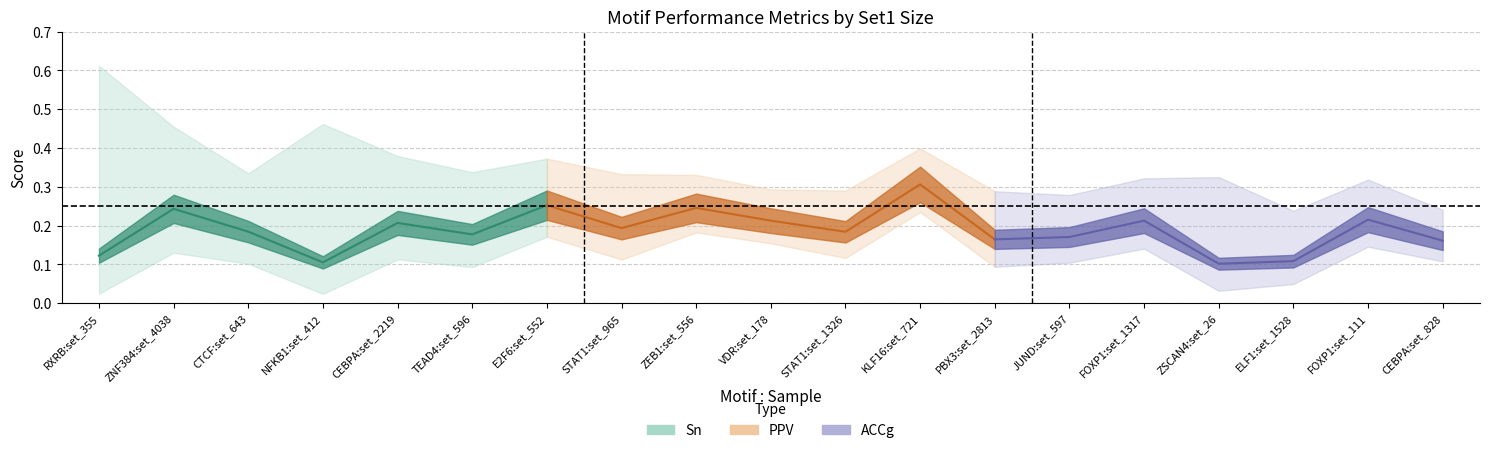

At which category is the sum across all series the highest?

KLF16:set_721